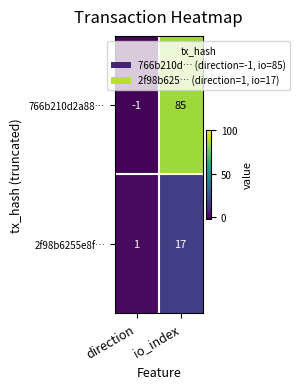

Which category has the highest value in the 2f98b6255e8f… series?

io_index